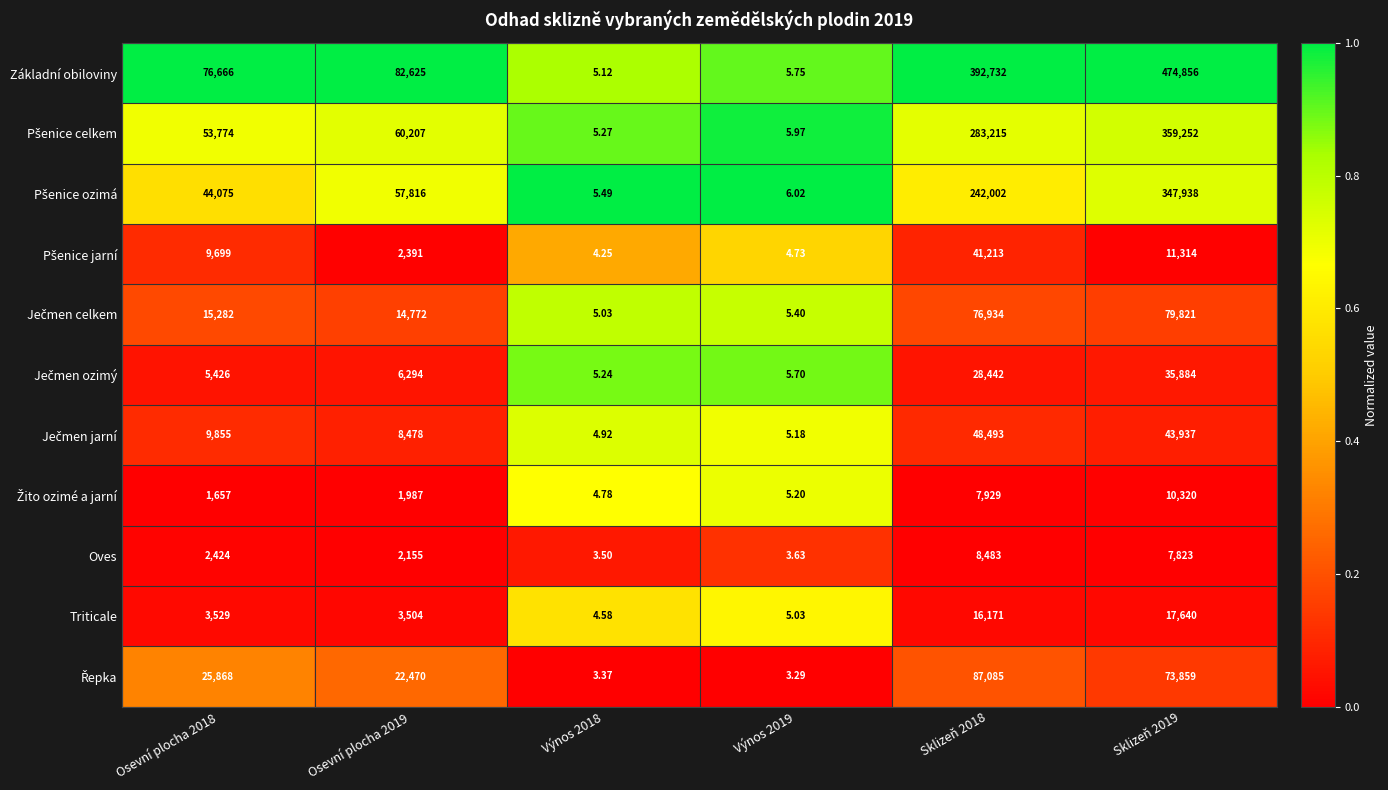

Which series has the largest total across all categories?

Základní obiloviny